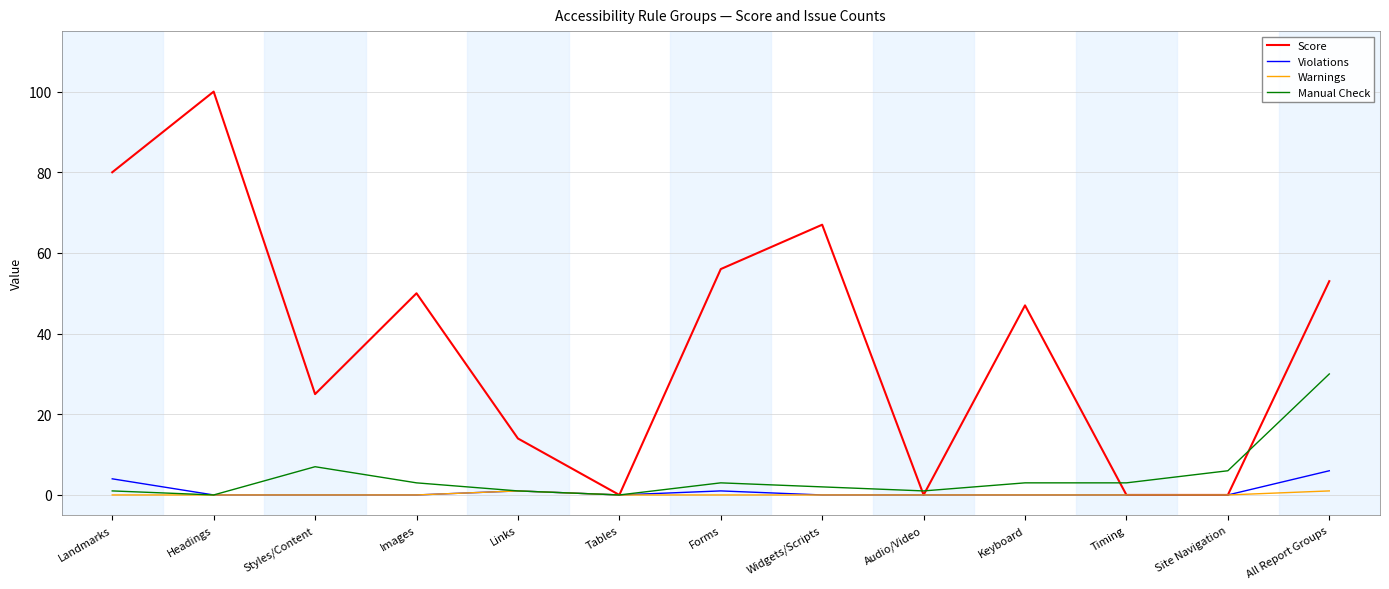

Reading right to left, what are all the values shown in this chart?

Score: All Report Groups=53	Site Navigation=0	Timing=0	Keyboard=47	Audio/Video=0	Widgets/Scripts=67	Forms=56	Tables=0	Links=14	Images=50	Styles/Content=25	Headings=100	Landmarks=80
Violations: All Report Groups=6	Site Navigation=0	Timing=0	Keyboard=0	Audio/Video=0	Widgets/Scripts=0	Forms=1	Tables=0	Links=1	Images=0	Styles/Content=0	Headings=0	Landmarks=4
Warnings: All Report Groups=1	Site Navigation=0	Timing=0	Keyboard=0	Audio/Video=0	Widgets/Scripts=0	Forms=0	Tables=0	Links=1	Images=0	Styles/Content=0	Headings=0	Landmarks=0
Manual Check: All Report Groups=30	Site Navigation=6	Timing=3	Keyboard=3	Audio/Video=1	Widgets/Scripts=2	Forms=3	Tables=0	Links=1	Images=3	Styles/Content=7	Headings=0	Landmarks=1